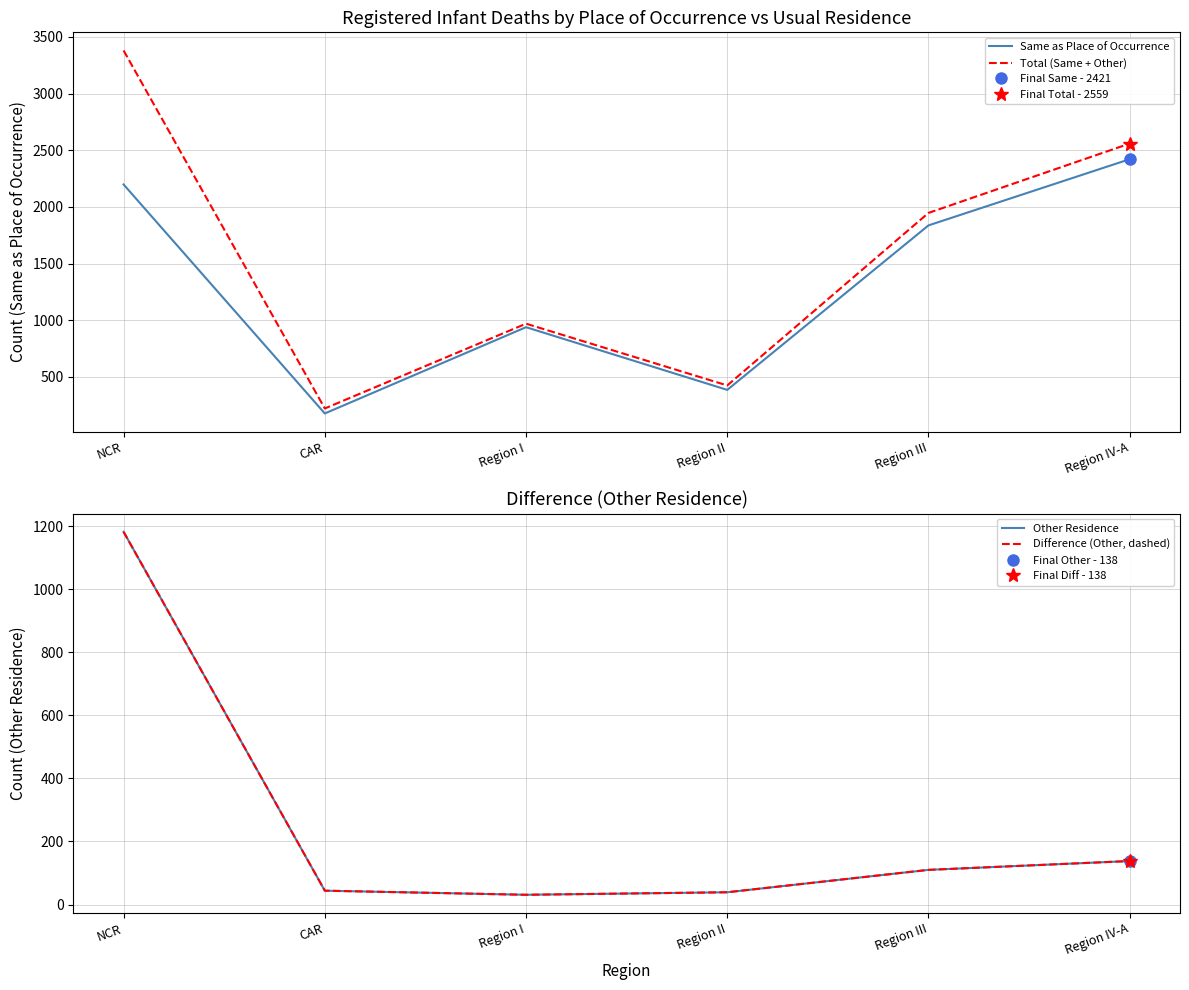

At which label does Same as Place of Occurrence reach its peak?

Region IV-A